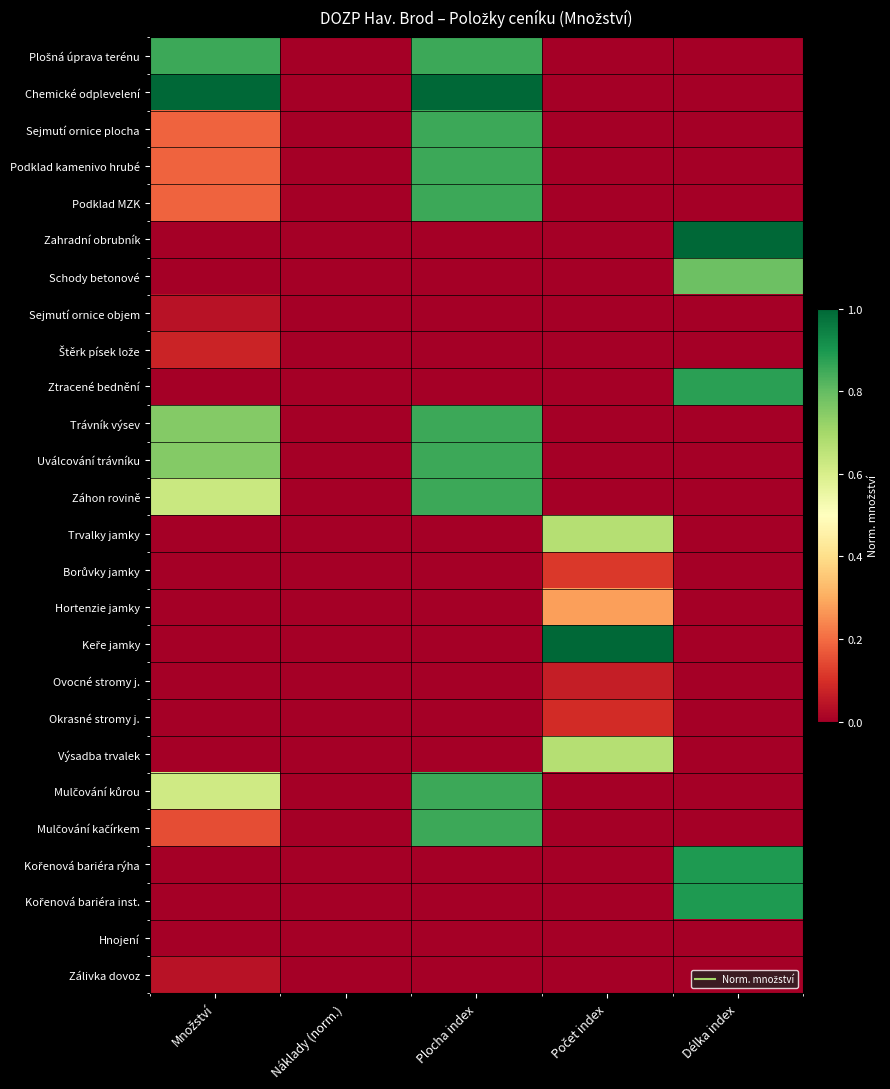

Rank the series at Náklady (norm.) from highest to lowest value.

Plošná úprava terénu, Chemické odplevelení, Sejmutí ornice plocha, Podklad kamenivo hrubé, Podklad MZK, Zahradní obrubník, Schody betonové, Sejmutí ornice objem, Štěrk písek lože, Ztracené bednění, Trávník výsev, Uválcování trávníku, Záhon rovině, Trvalky jamky, Borůvky jamky, Hortenzie jamky, Keře jamky, Ovocné stromy j., Okrasné stromy j., Výsadba trvalek, Mulčování kůrou, Mulčování kačírkem, Kořenová bariéra rýha, Kořenová bariéra inst., Hnojení, Zálivka dovoz